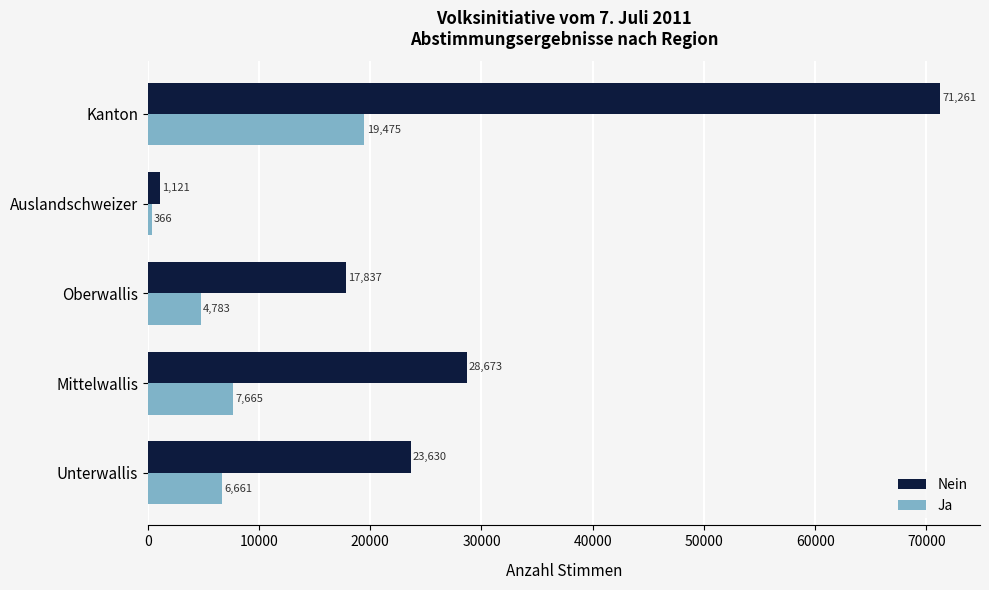

What is the difference between the second highest and minimum values in the Nein series?

27552